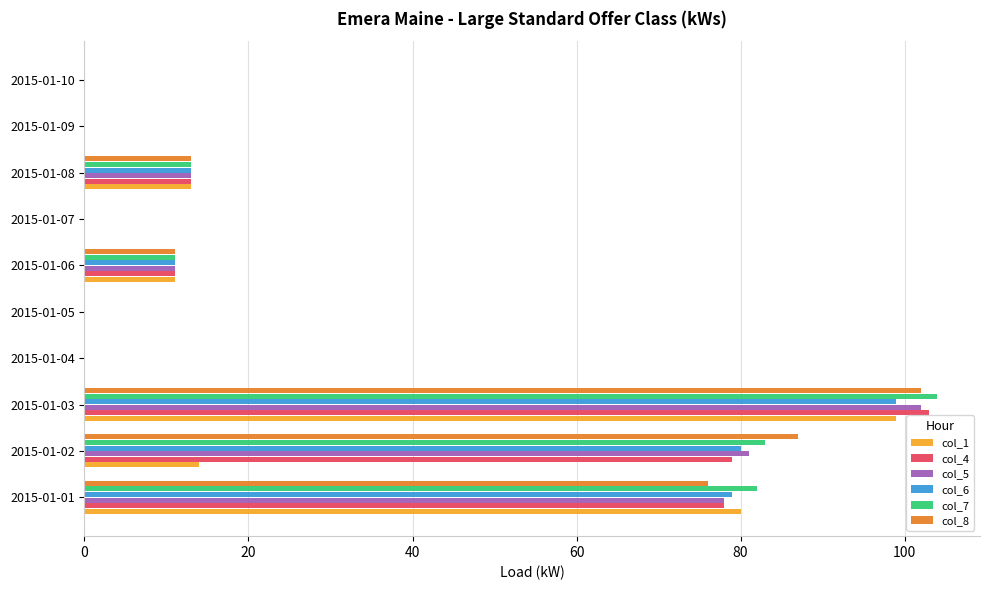

Between 2015-01-03 and 2015-01-09, which series saw the biggest shift?

col_7